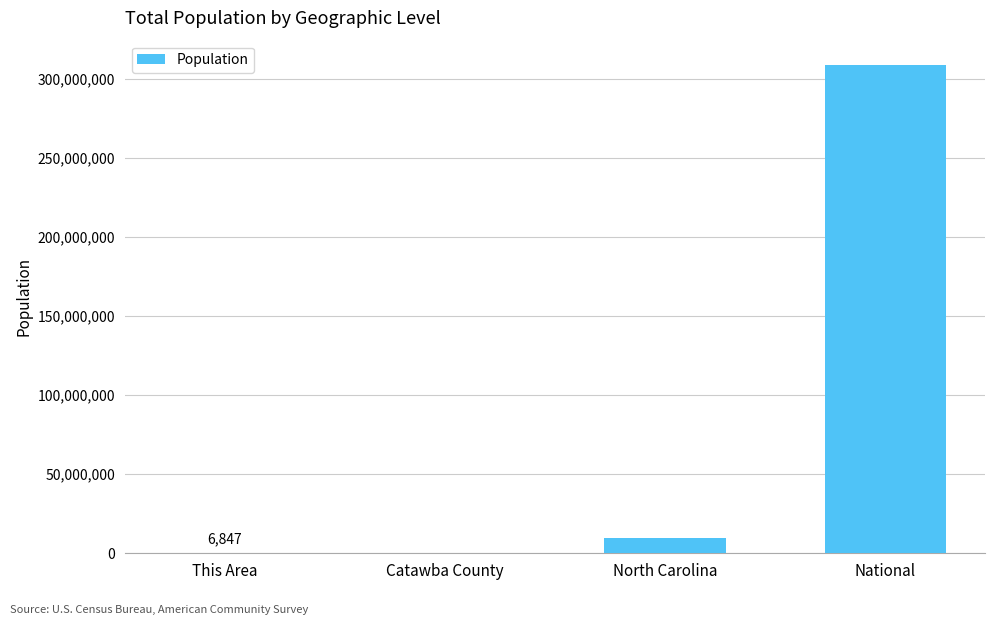

Is it true that the value at National is 541866336?

False